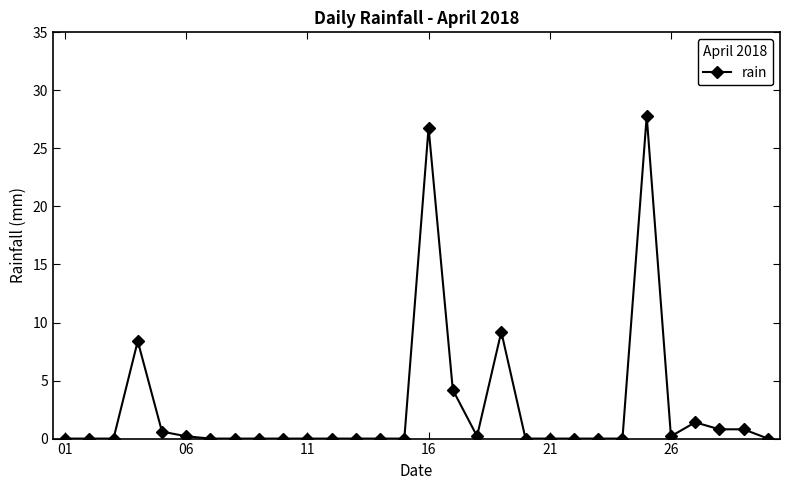

What is the maximum value shown in the chart?

27.8